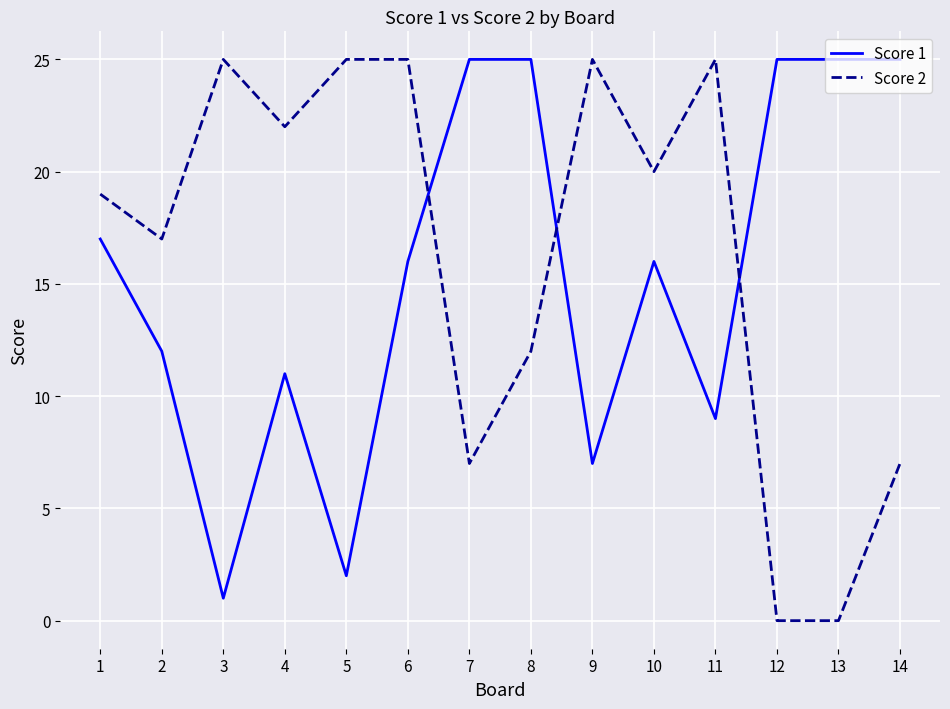

At 5, list the series in order from largest to smallest.

Score 2, Score 1